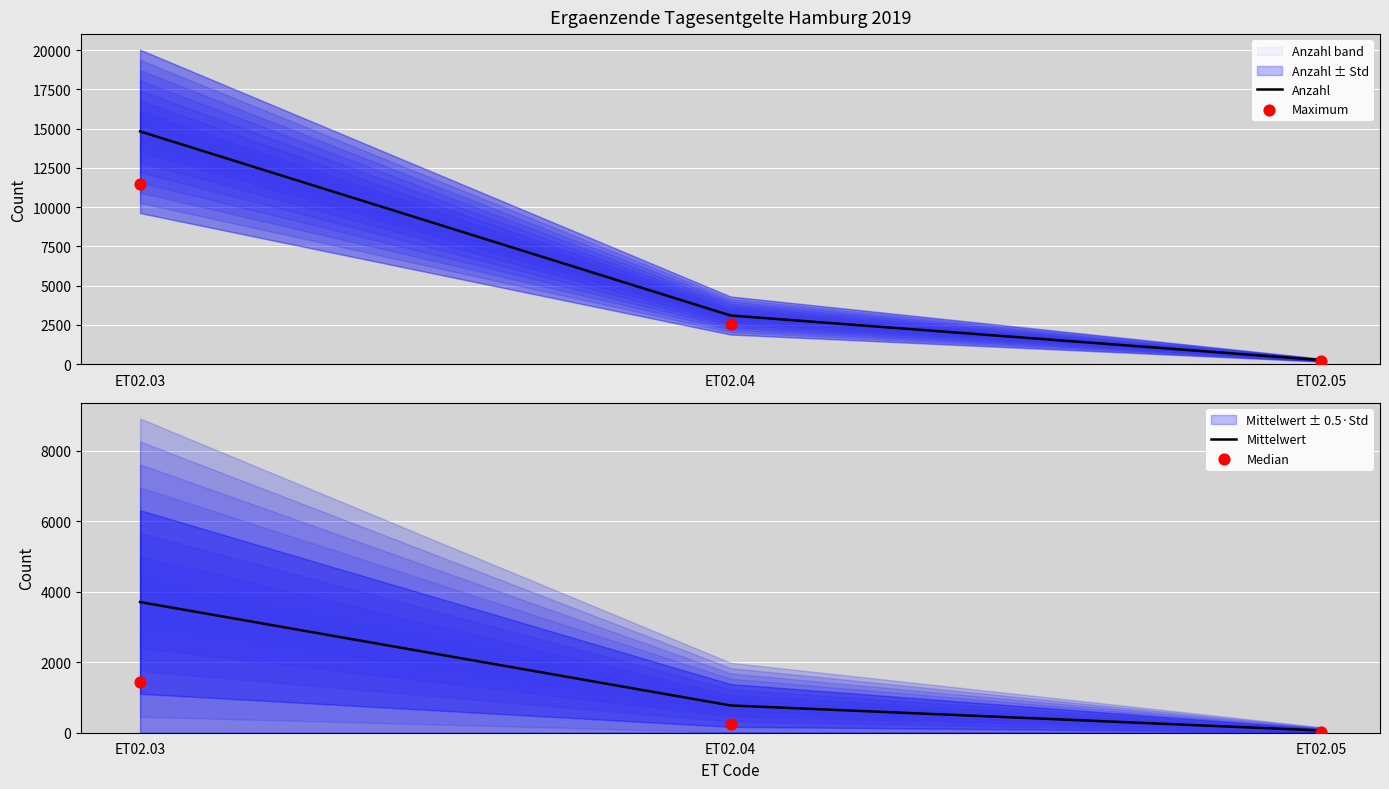

Which series reaches the minimum Y coordinate?

Median